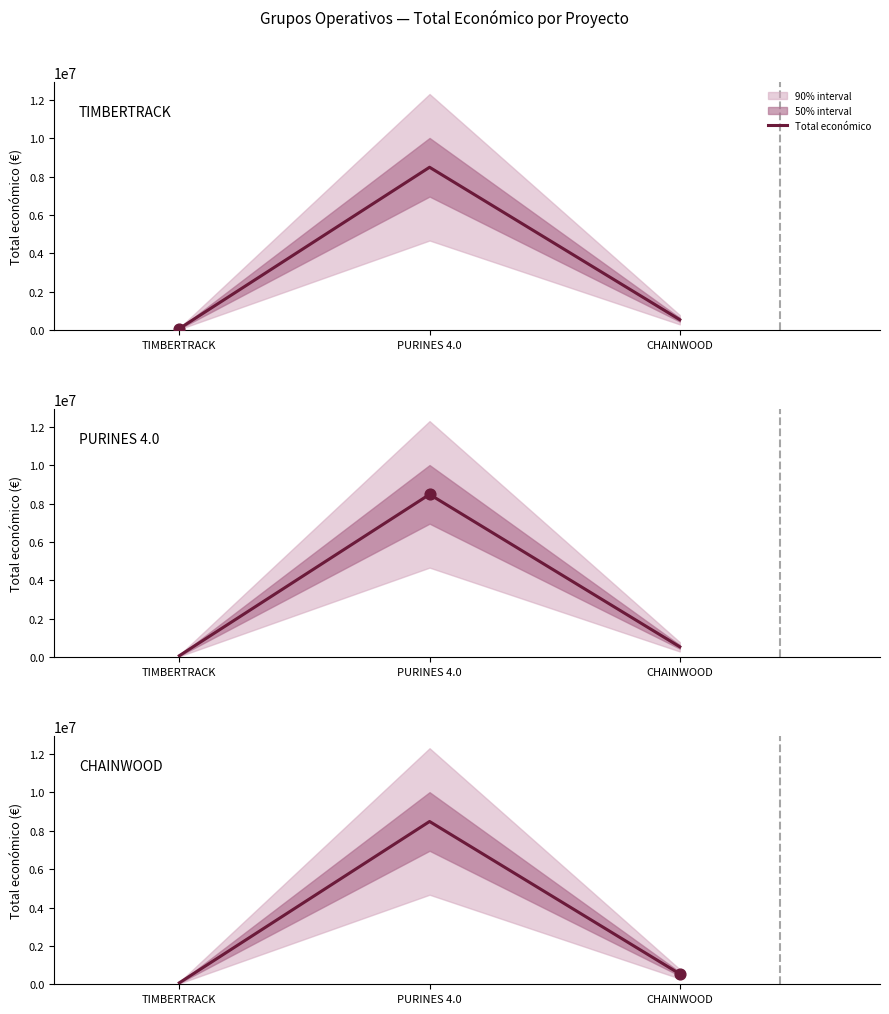

Between PURINES 4.0 and TIMBERTRACK, which is larger?

PURINES 4.0